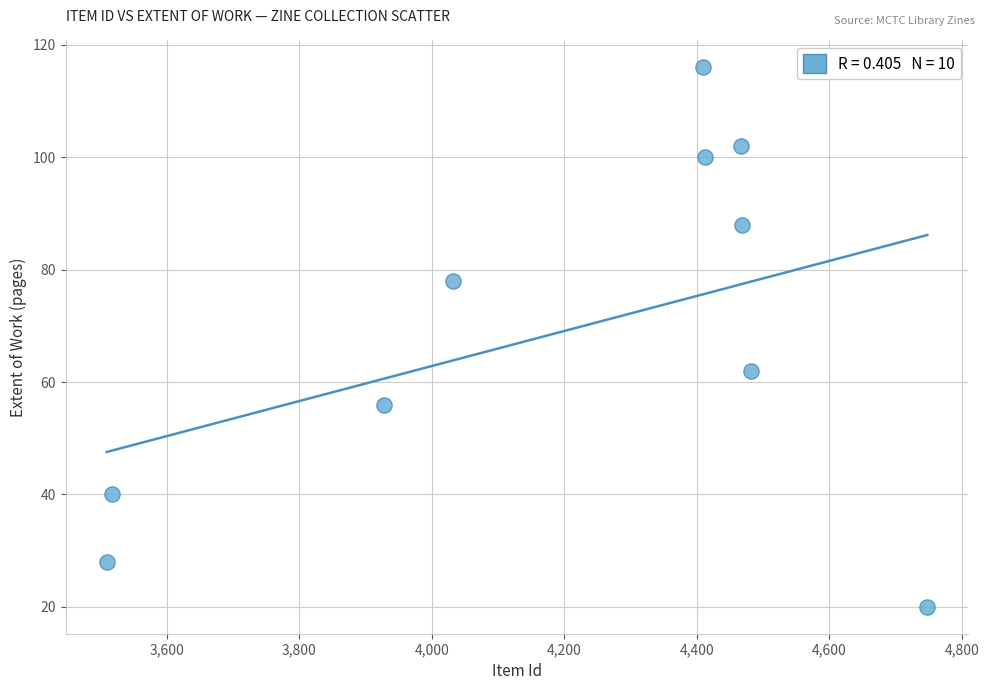

What Y value in the scatter plot is closest to 68?

62